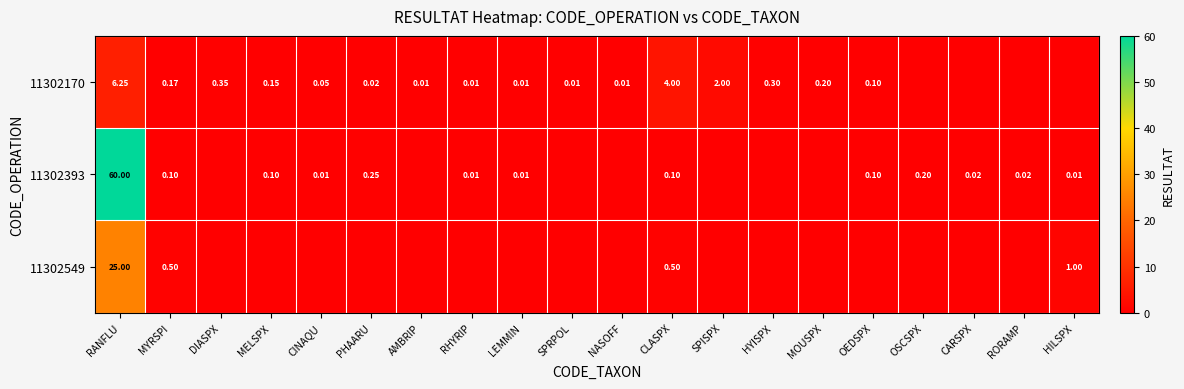

What is the average value of the 11302549 series?

1.4